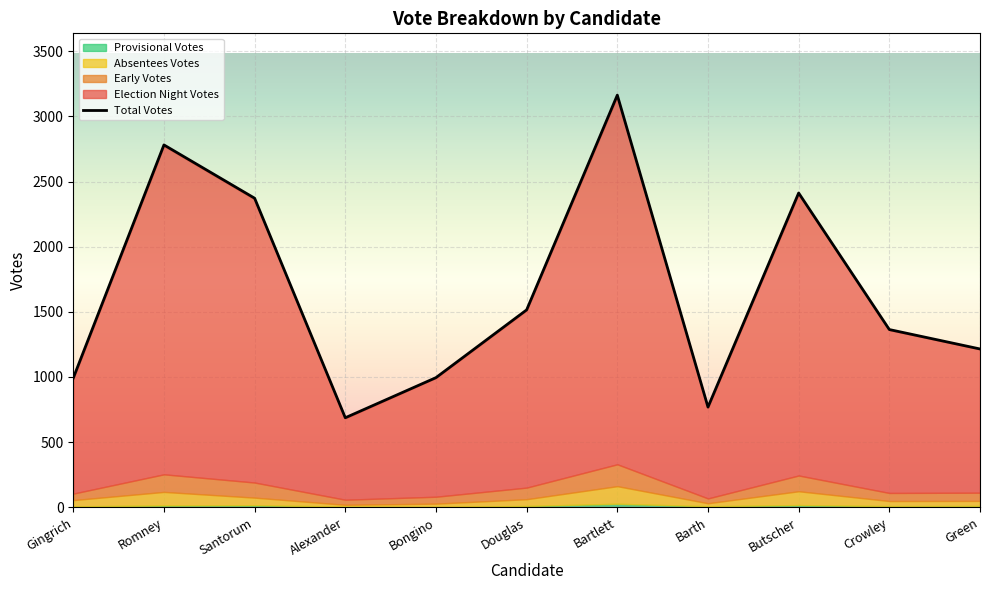

Rank the series by their maximum value, from highest to lowest.

Total Votes, Election Night Votes, Early Votes, Absentees Votes, Provisional Votes